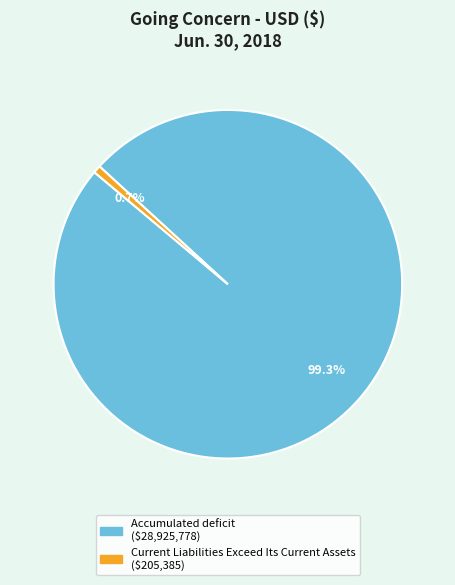

How many slices are in this pie chart?

2